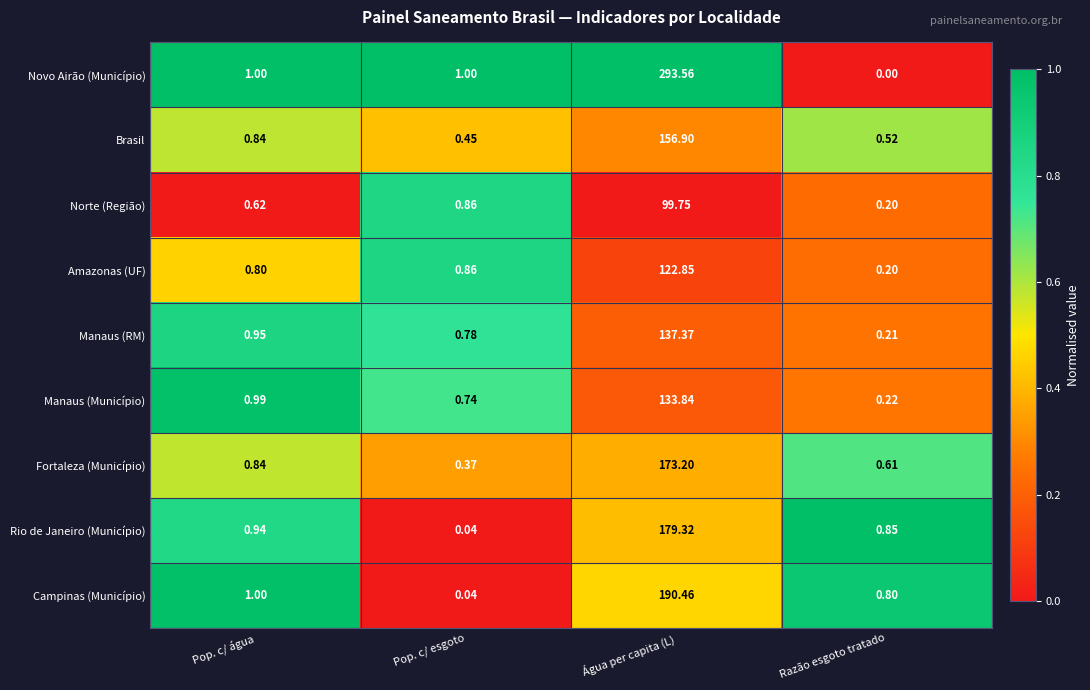

What is the maximum value shown in the chart?

293.6